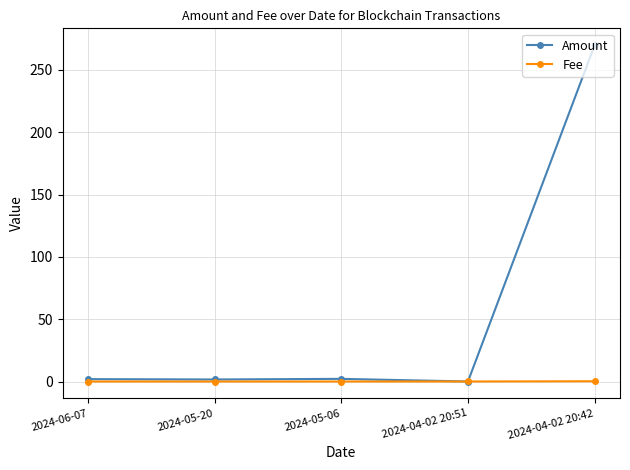

The Fee series shows 0.0 at 2024-06-07. True or false?

True